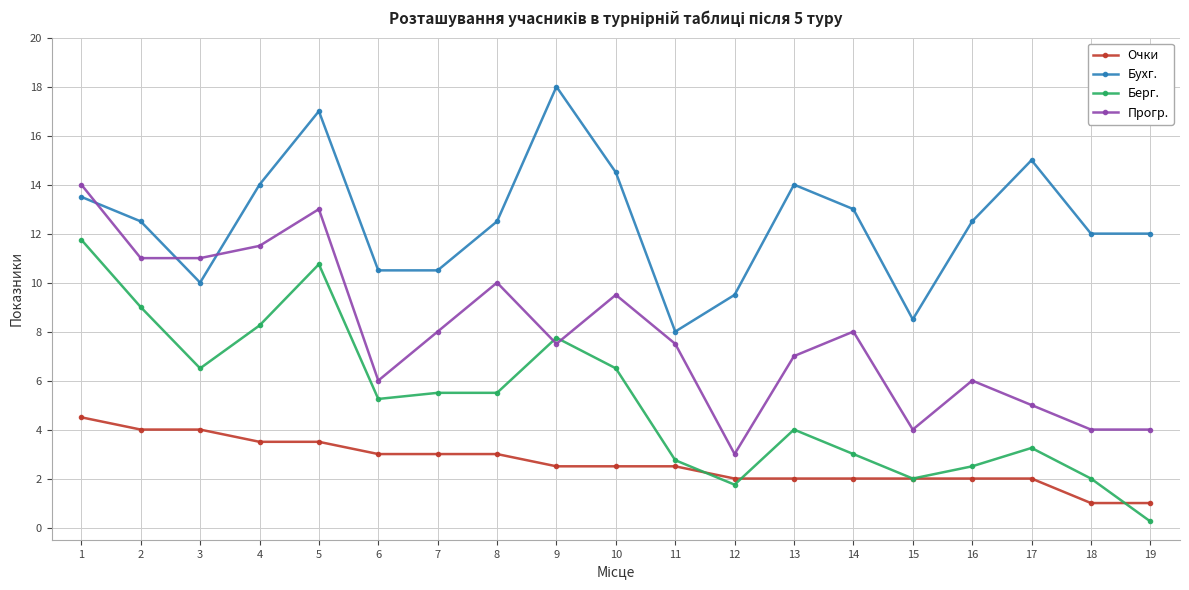

True or false: Берг. and Очки intersect in this chart.

True